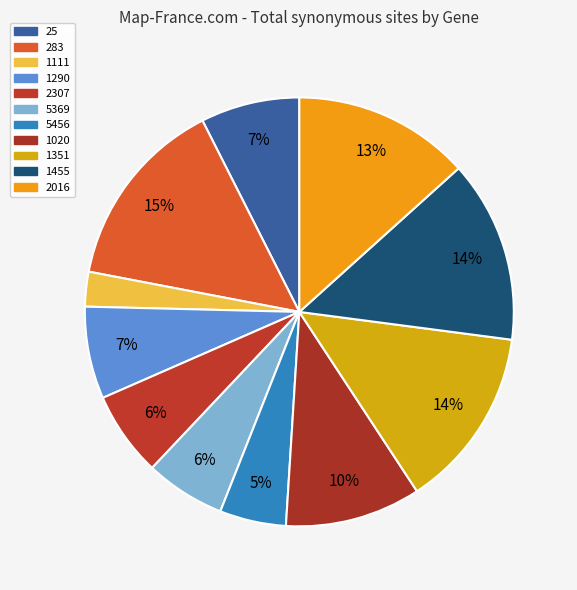

What is the largest slice in the pie chart?

283